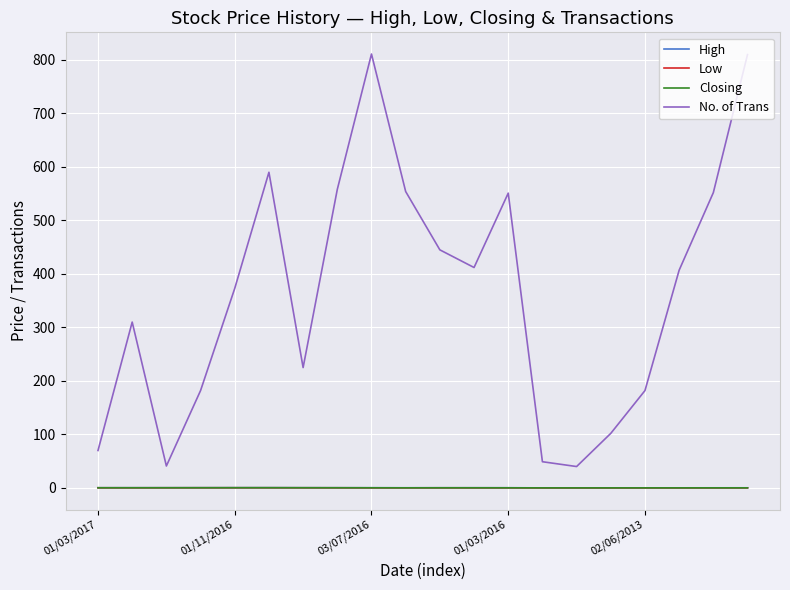

What is the highest value of the No. of Trans series?

811.0